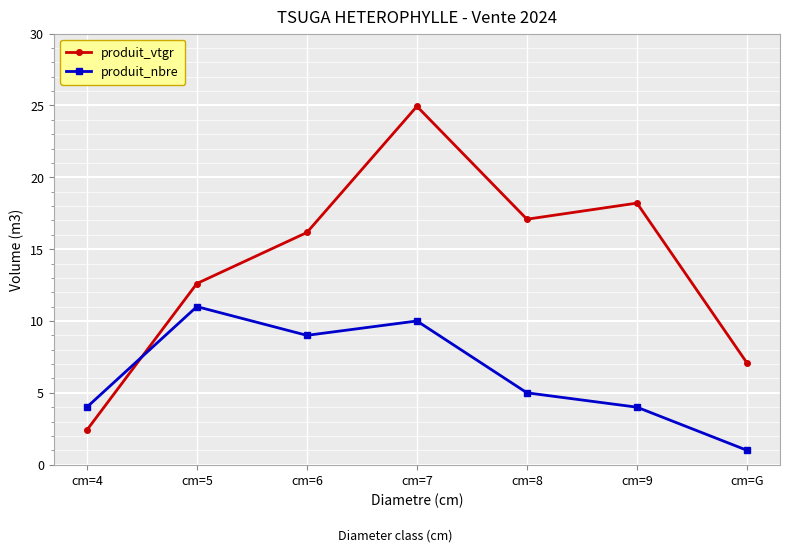

What is the difference between the produit_nbre values at cm=6 and cm=5?

2.0